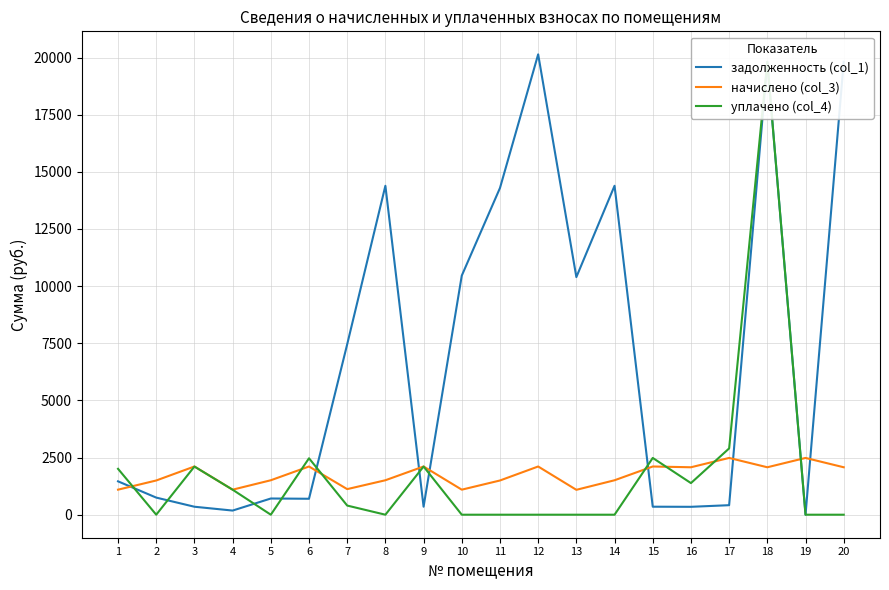

What is the average value of the задолженность (col_1) series?

6838.0